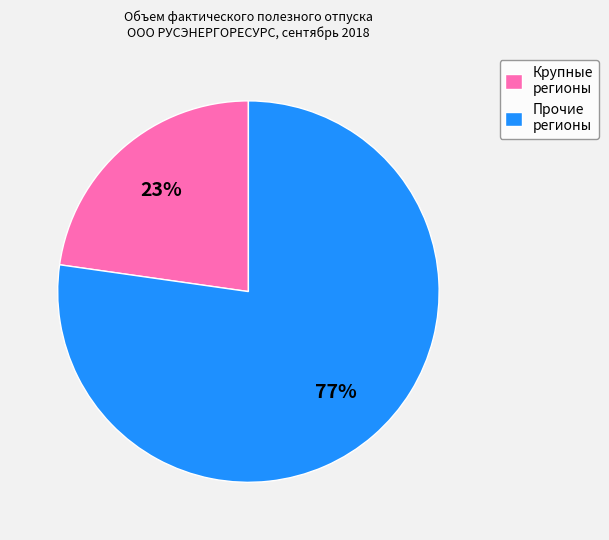

To the nearest percent, what is the difference between the largest and smallest slice percentages?

54%